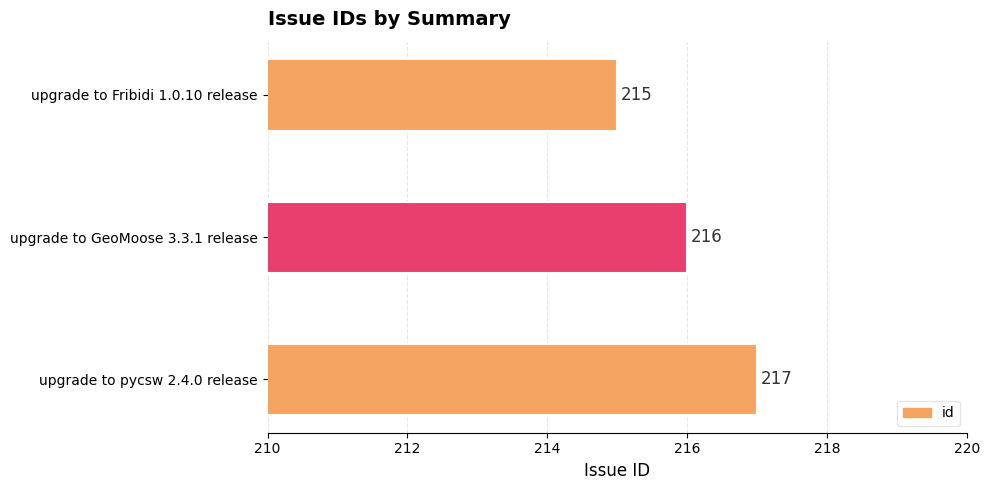

Approximately how many times larger is the value at upgrade to pycsw 2.4.0 release compared to upgrade to Fribidi 1.0.10 release?

1.0